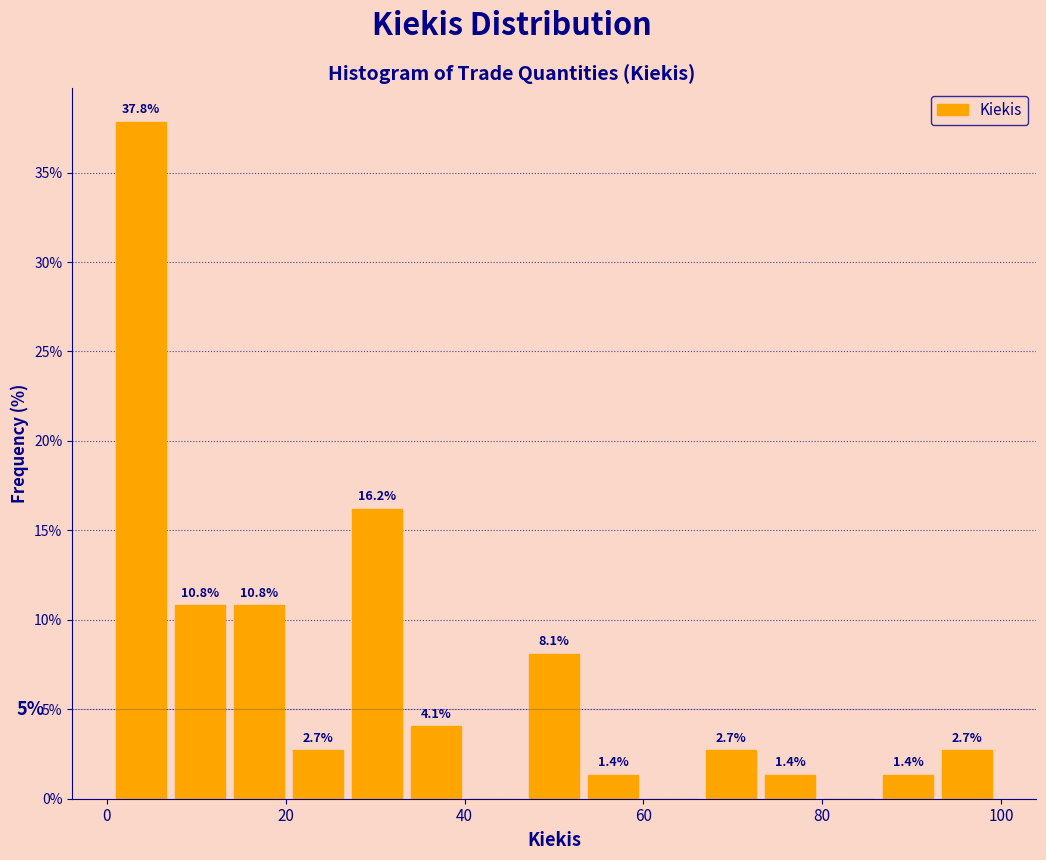

Around what value on the x-axis is the tallest bar? Give the approximate position of its centre, as read against the axis.

4